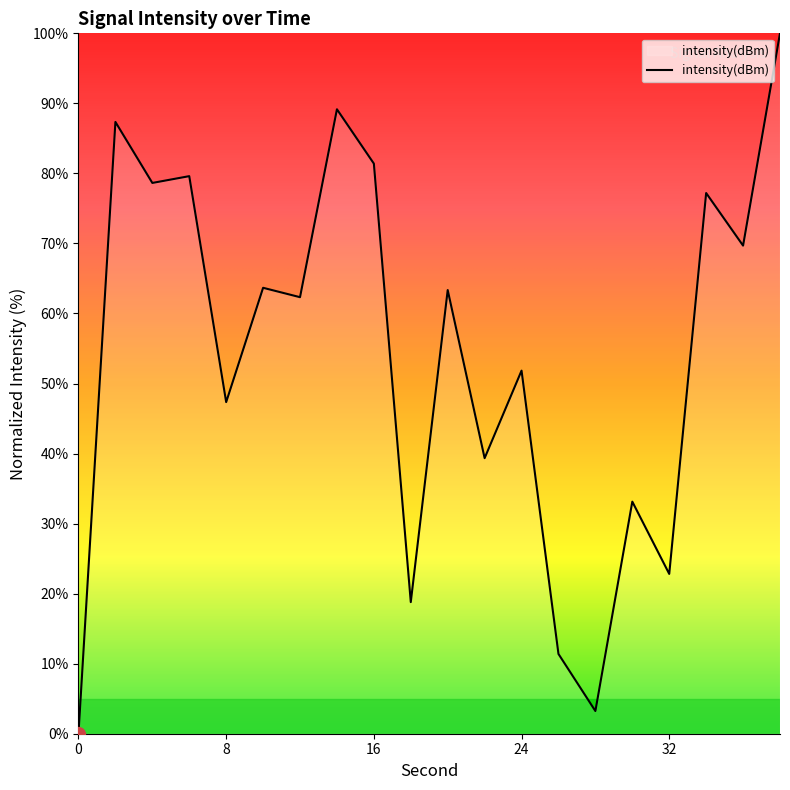

Does the chart display data point markers on the line(s)?

No